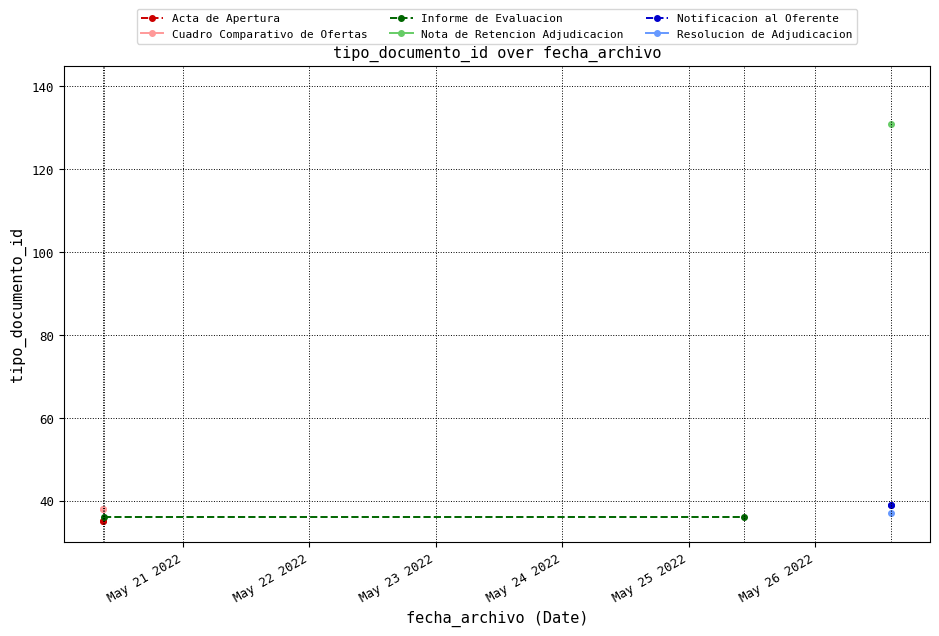

Count the number of categories in the chart.

2